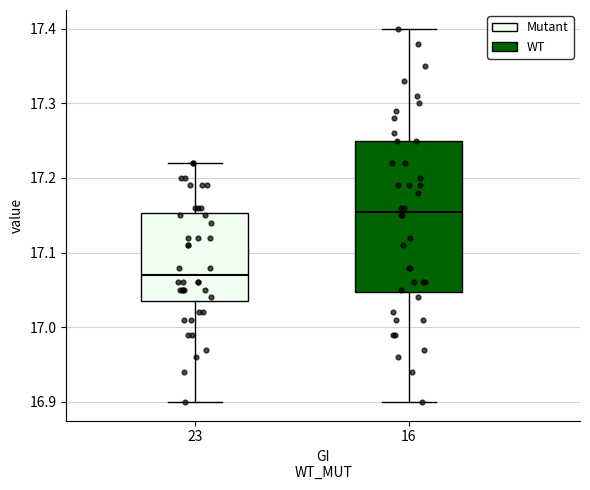

Which box's median line is the highest?

16